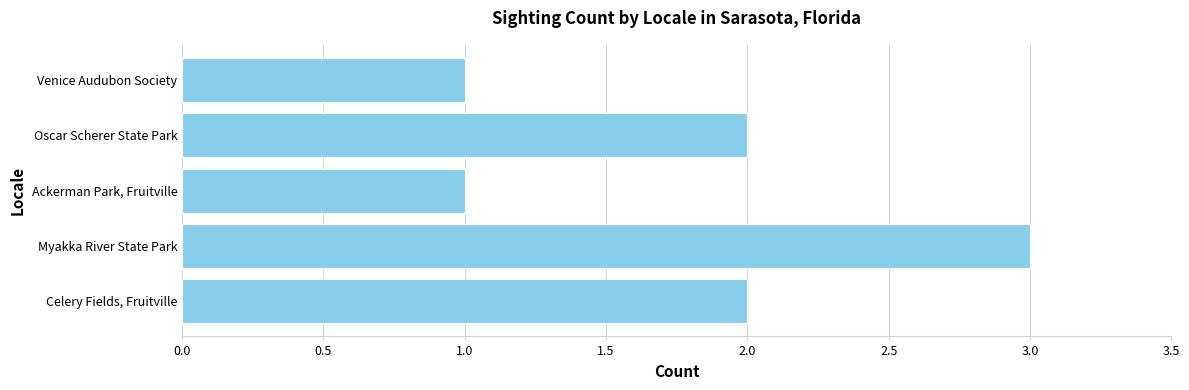

Are the bars horizontal?

Yes